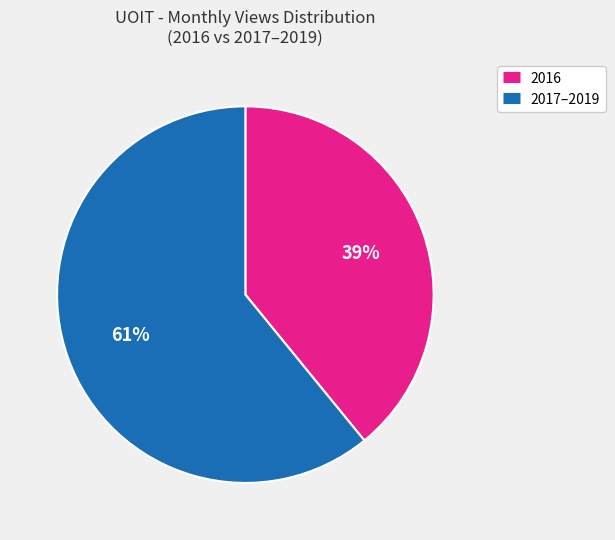

To the nearest percent, what is the average slice percentage?

50%